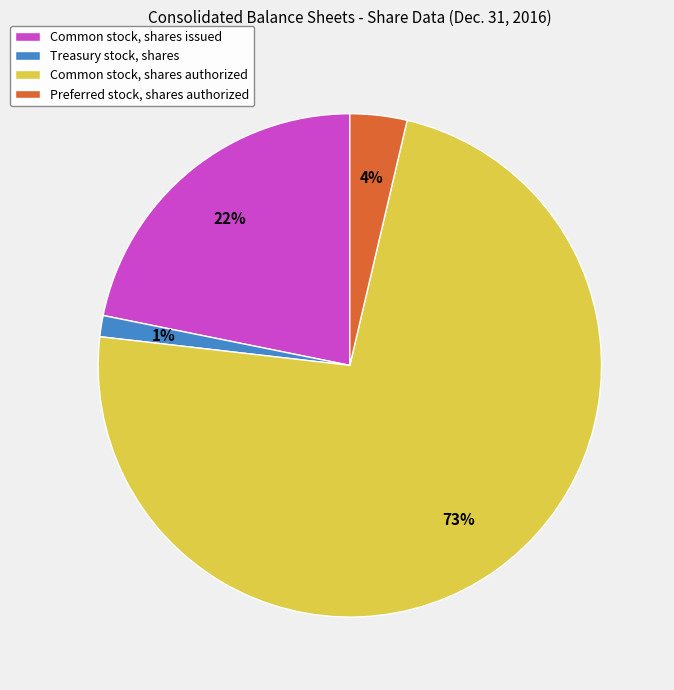

True or false: Treasury stock, shares accounts for 11% of the total.

False